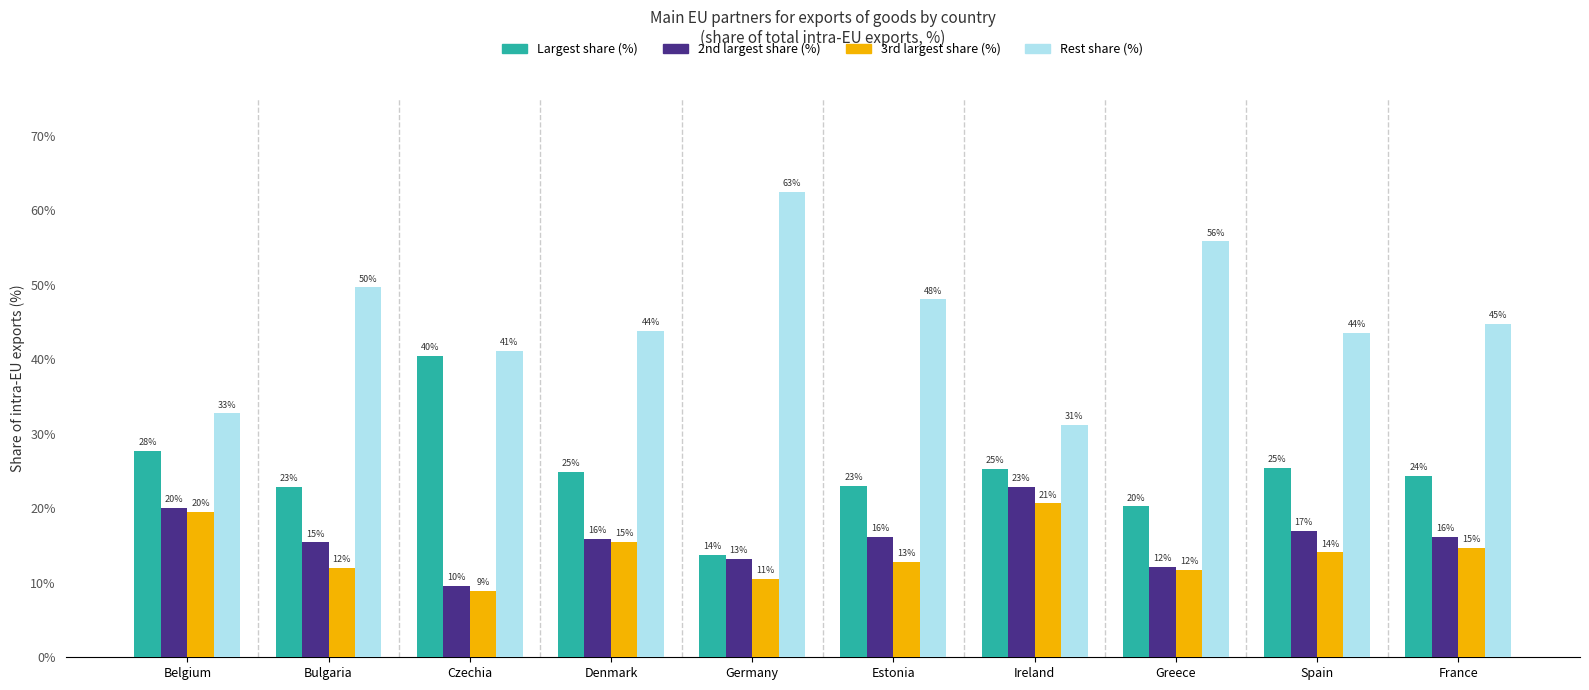

What value does the Rest share (%) series have at Estonia?

48.0